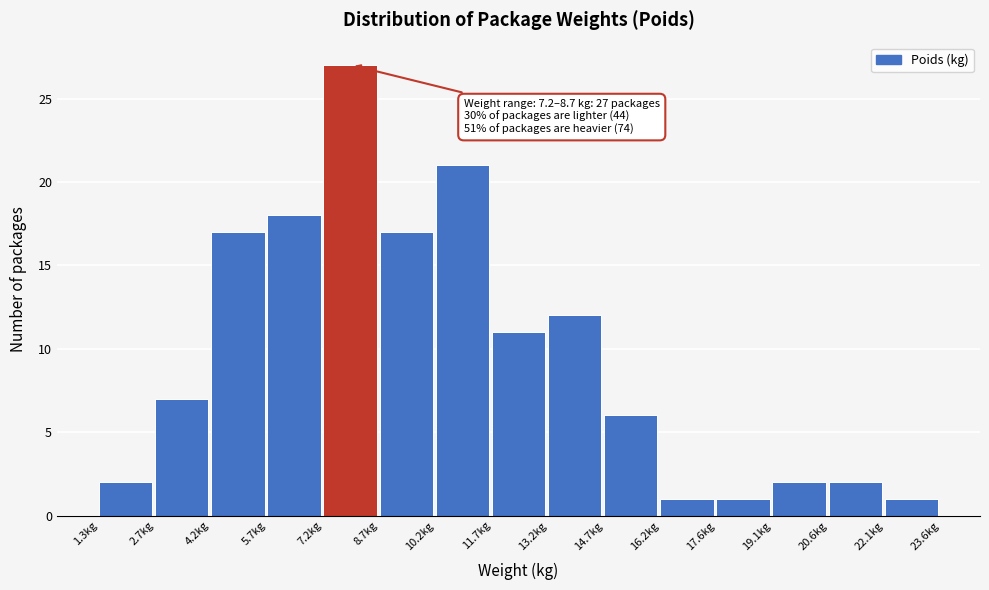

Over which range of the x-axis is the bar tallest?

7.2 to 8.8